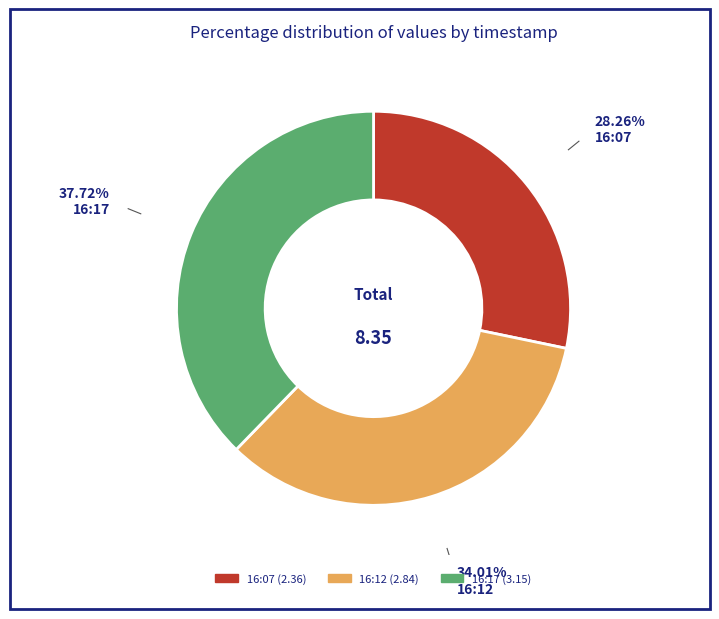

What is the smallest slice in the pie chart?

16:07 (2.36)